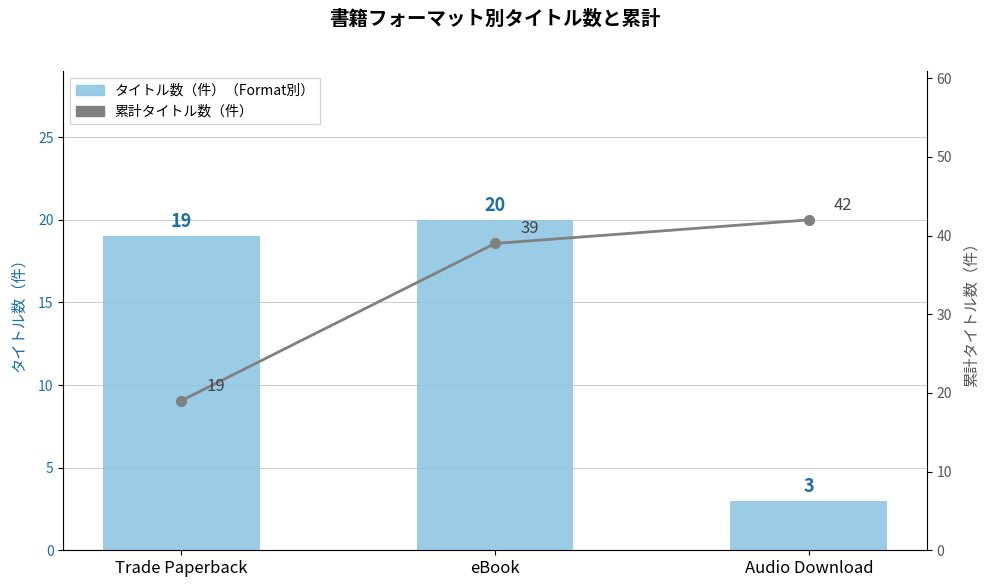

What is the greatest value displayed?

42